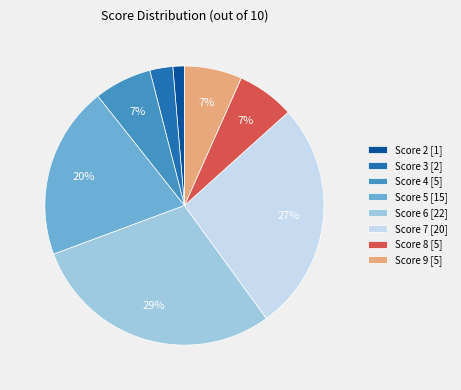

Which slice is the smallest?

Score 2 [1]